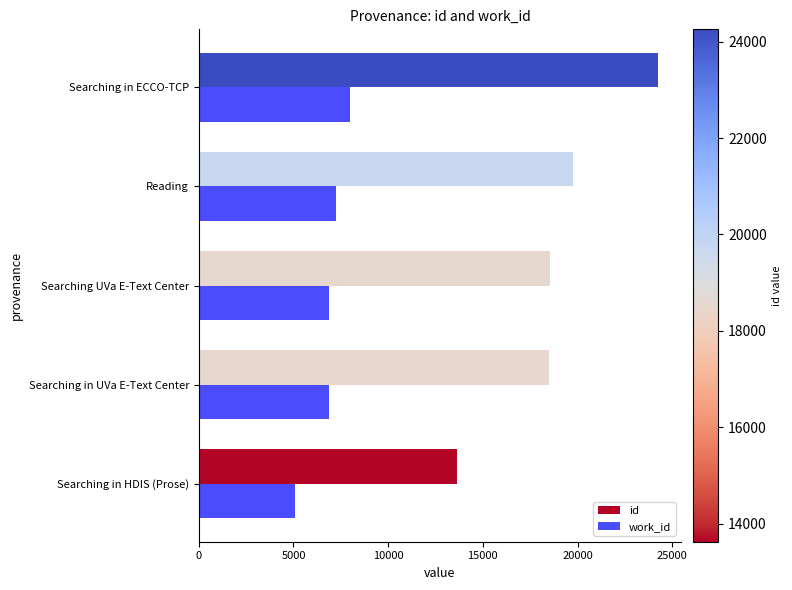

Which series has the widest spread of values?

id